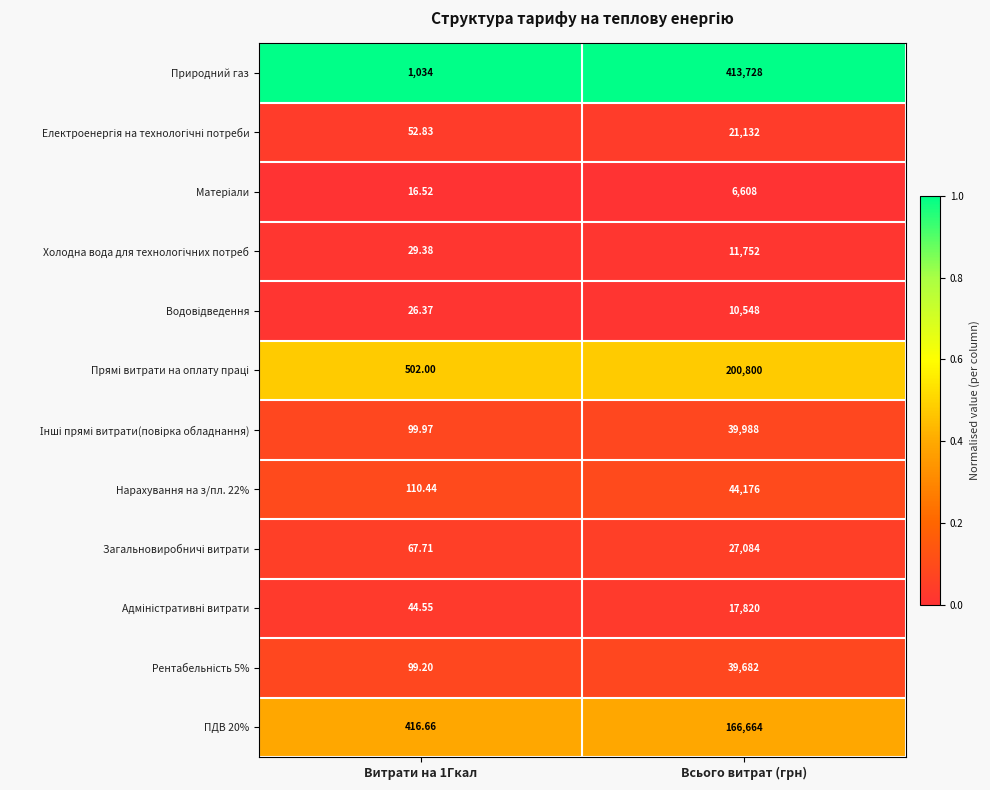

Which series has the largest total across all categories?

Природний газ